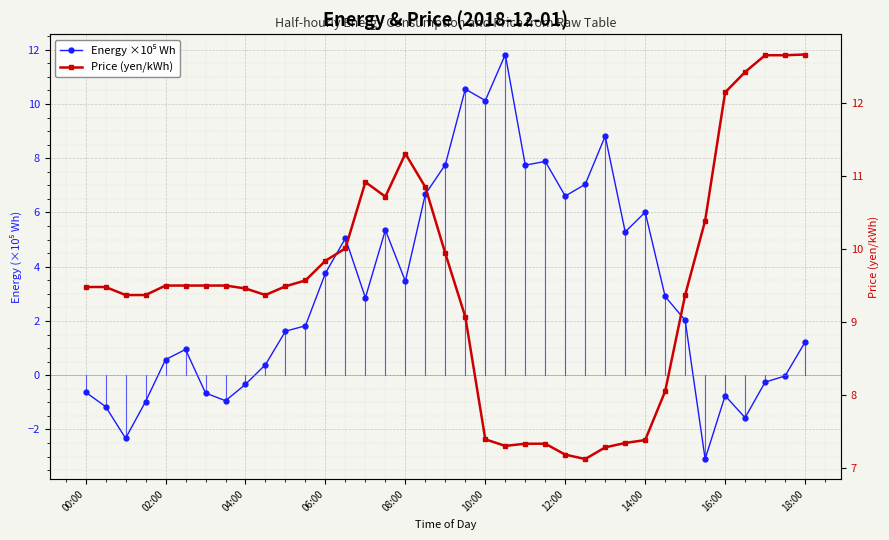

What is the difference between the Energy ×10⁵ Wh values at 29 and 35?

2.9